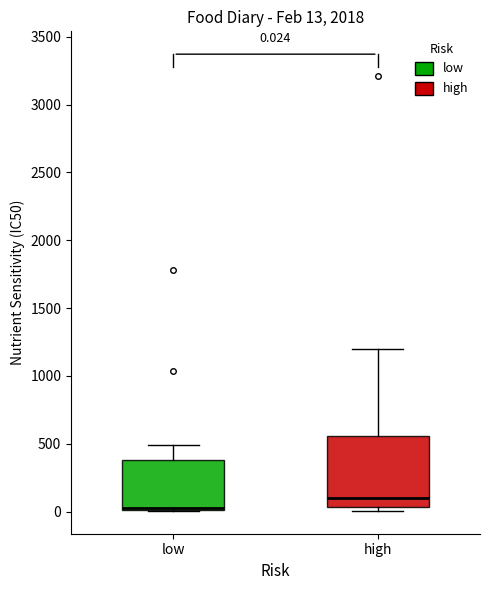

Which box is the tallest, from its lower edge to its upper edge?

high